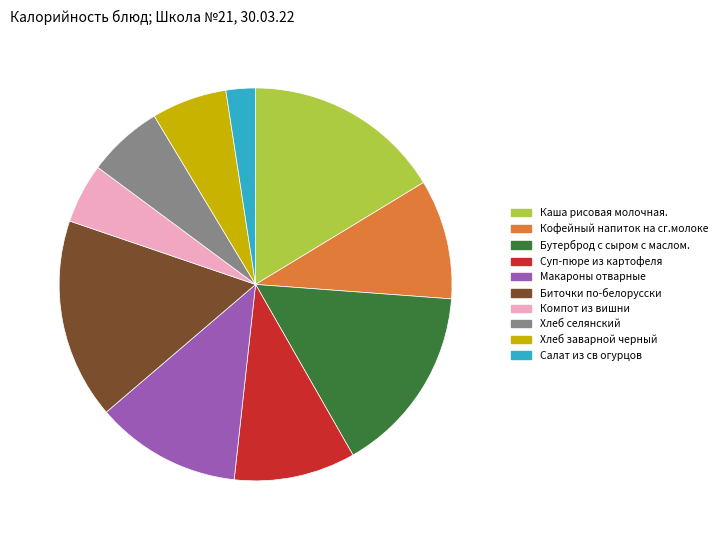

Is there a majority slice in this chart?

No